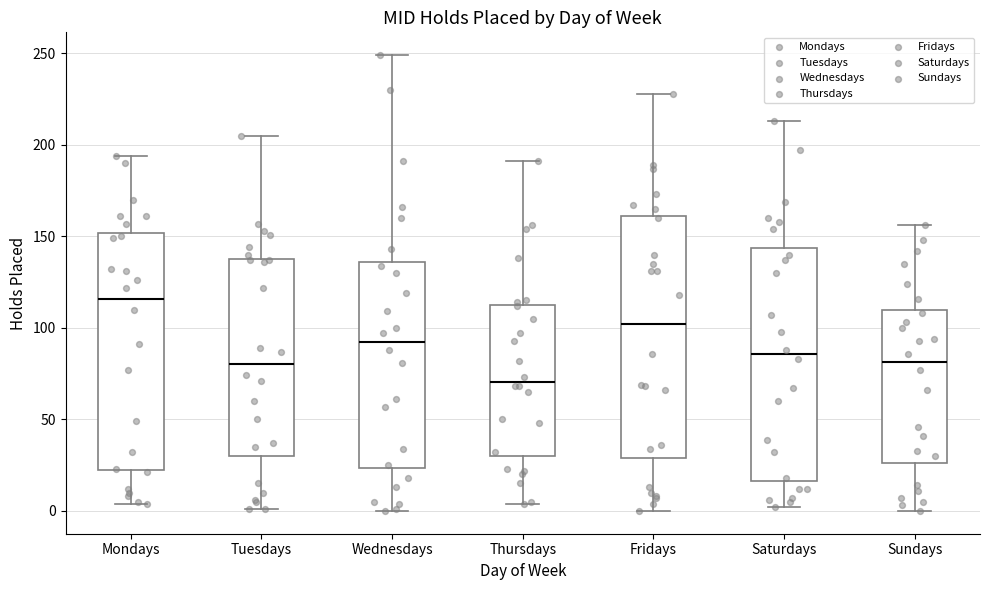

Which box has the highest median line?

Mondays